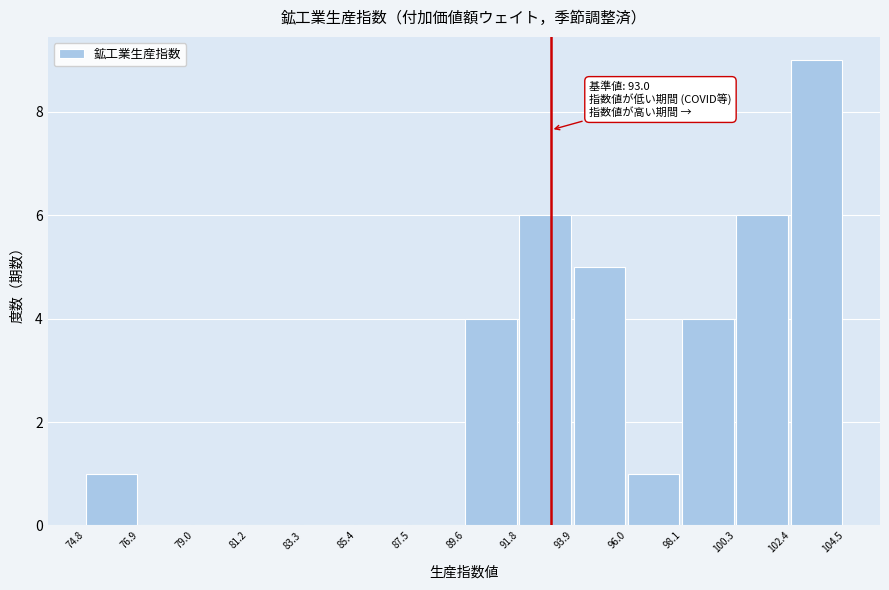

Which range on the x-axis has the tallest bar?

102.4 to 104.5